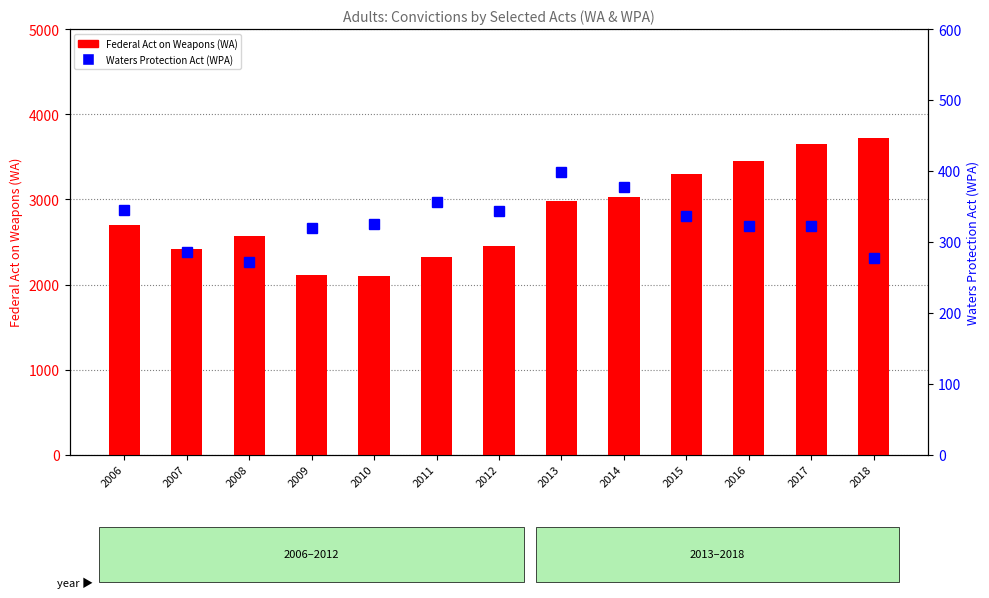

At which label is Federal Act on Weapons (WA) closest to 2909?

2013